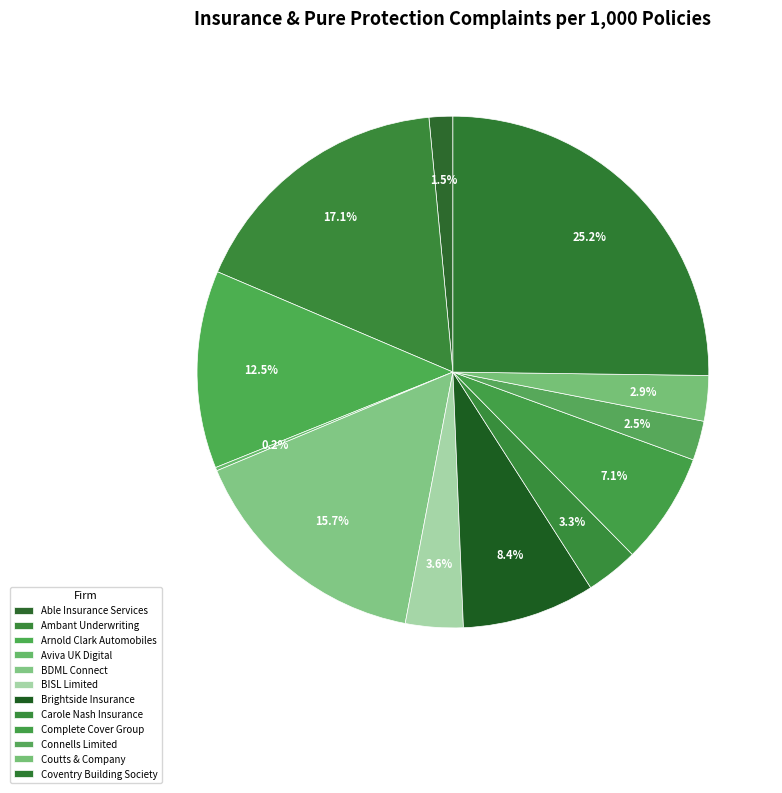

What is the total percentage of BISL Limited and Ambant Underwriting?

20.7%